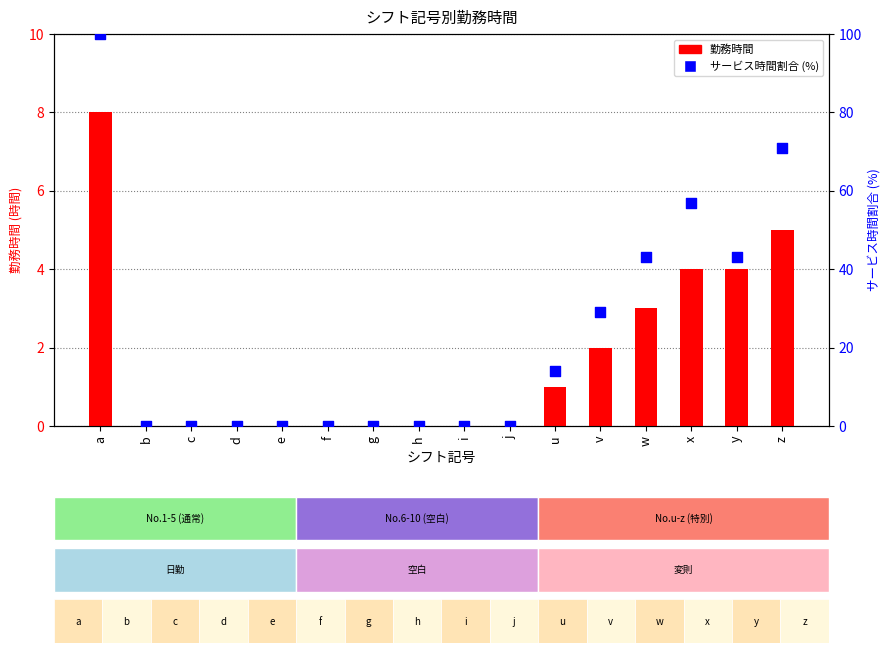

What is the total value across all series at x?

61